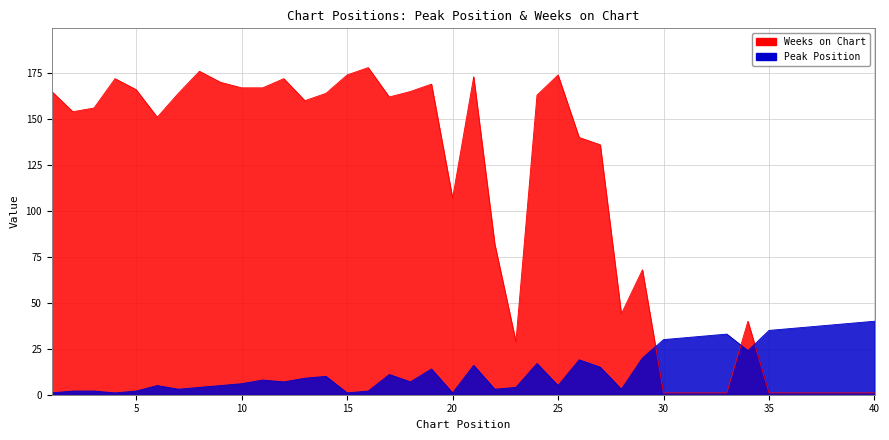

What is the total value across all series at 39?

40